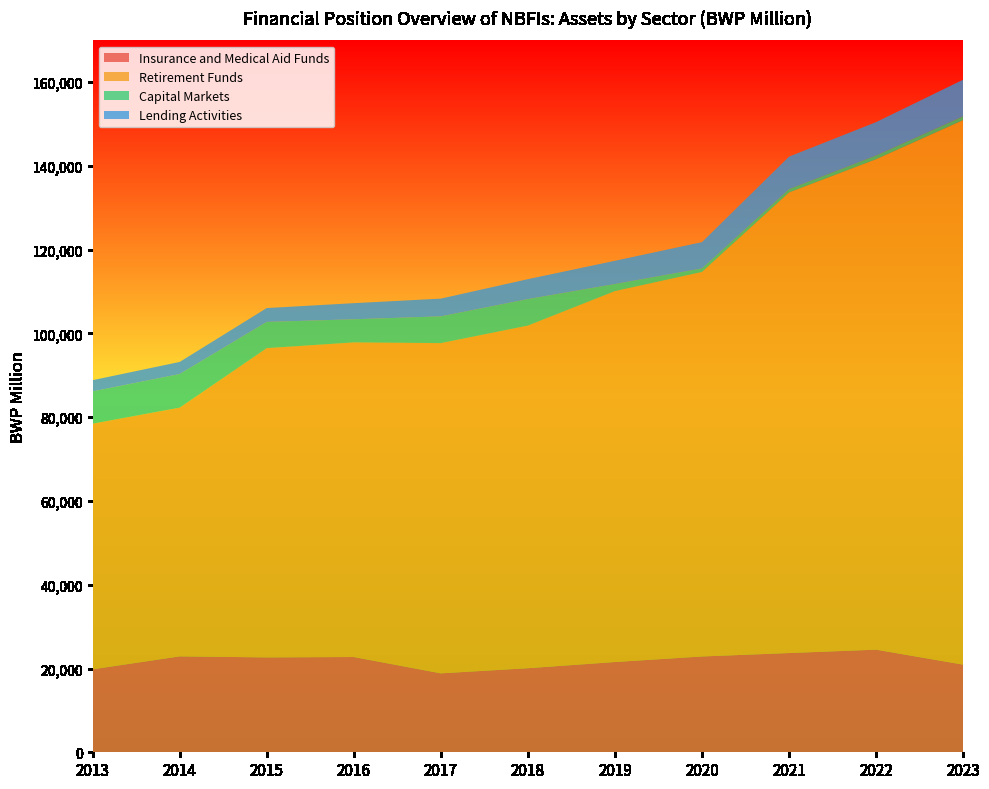

Reading right to left, extract all data points from this chart.

Insurance and Medical Aid Funds: 2023=20927.0	2022=24504.5	2021=23698.7	2020=22877.6	2019=21552.8	2018=20074.2	2017=18850.0	2016=22749.0	2015=22659.0	2014=22902.0	2013=19819.0
Retirement Funds: 2023=130022.7	2022=117109.0	2021=109977.0	2020=91823.0	2019=88573.0	2018=81818.0	2017=78855.0	2016=75129.0	2015=73845.0	2014=59392.0	2013=58651.0
Capital Markets: 2023=921.0	2022=895.0	2021=796.0	2020=843.0	2019=1694.0	2018=6326.0	2017=6392.0	2016=5520.0	2015=6266.0	2014=8022.0	2013=7698.0
Lending Activities: 2023=8731.5	2022=7959.0	2021=7758.0	2020=6274.0	2019=5544.0	2018=4757.0	2017=4232.0	2016=3845.0	2015=3305.0	2014=2892.0	2013=2687.0